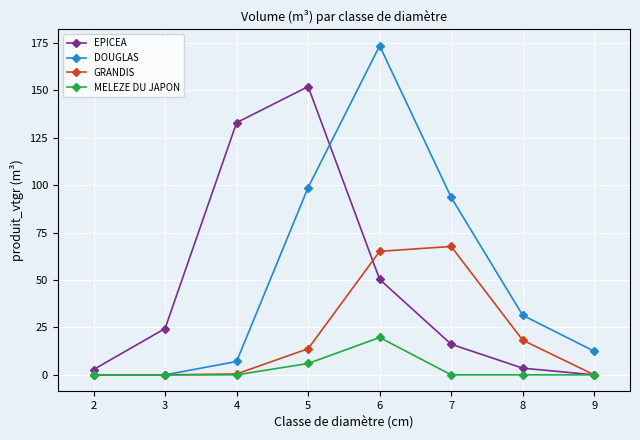

What is the average value of the MELEZE DU JAPON series?

3.2